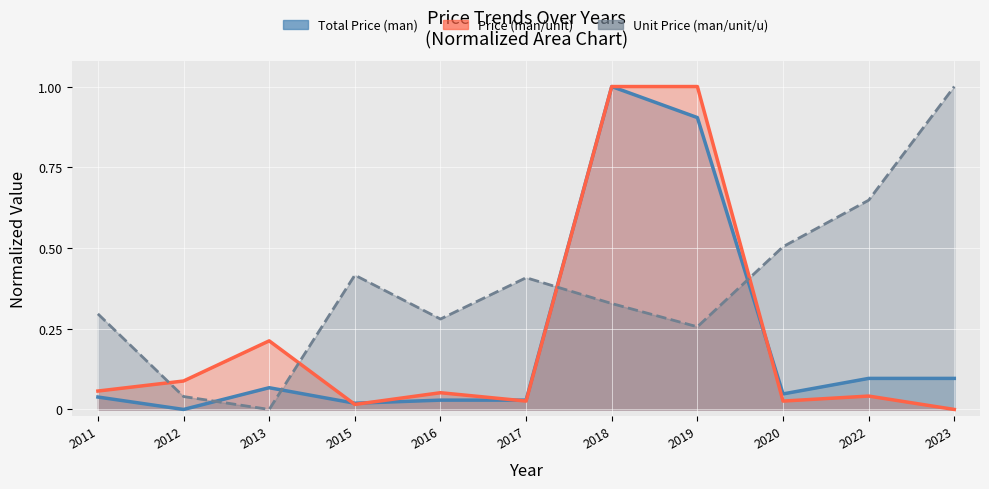

Reading left to right, extract all data points from this chart.

Price (man/unit): 0.1	0.1	0.2	0.0	0.1	0.0	1.0	1.0	0.0	0.0	0.0
Unit Price (man/unit/u): 0.3	0.0	0.0	0.4	0.3	0.4	0.3	0.3	0.5	0.6	1.0
Total Price (man): 0.0	0.0	0.1	0.0	0.0	0.0	1.0	0.9	0.0	0.1	0.1